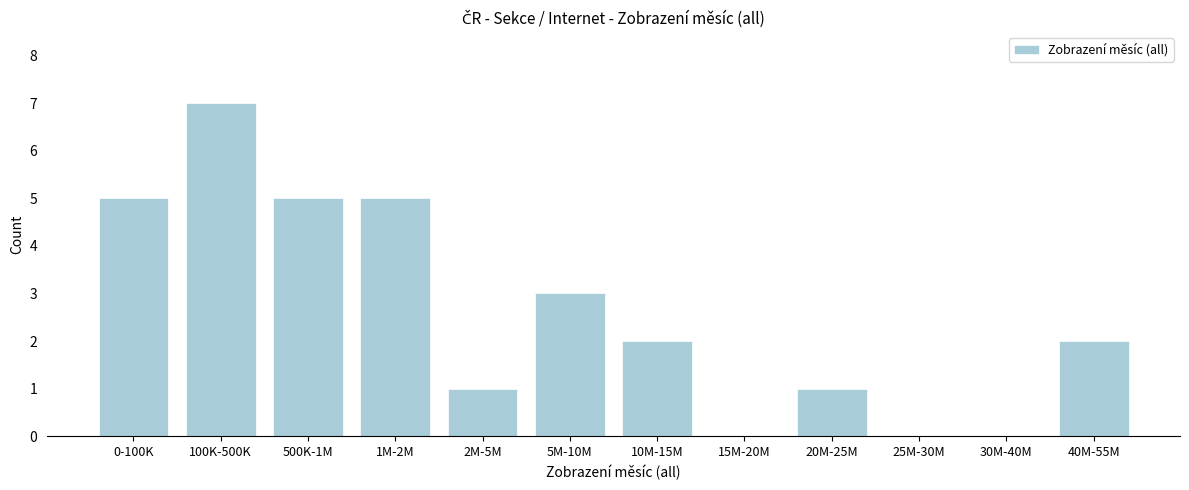

Reading left to right, what are all the values shown in this chart?

0-100K=5	100K-500K=7	500K-1M=5	1M-2M=5	2M-5M=1	5M-10M=3	10M-15M=2	15M-20M=0	20M-25M=1	25M-30M=0	30M-40M=0	40M-55M=2